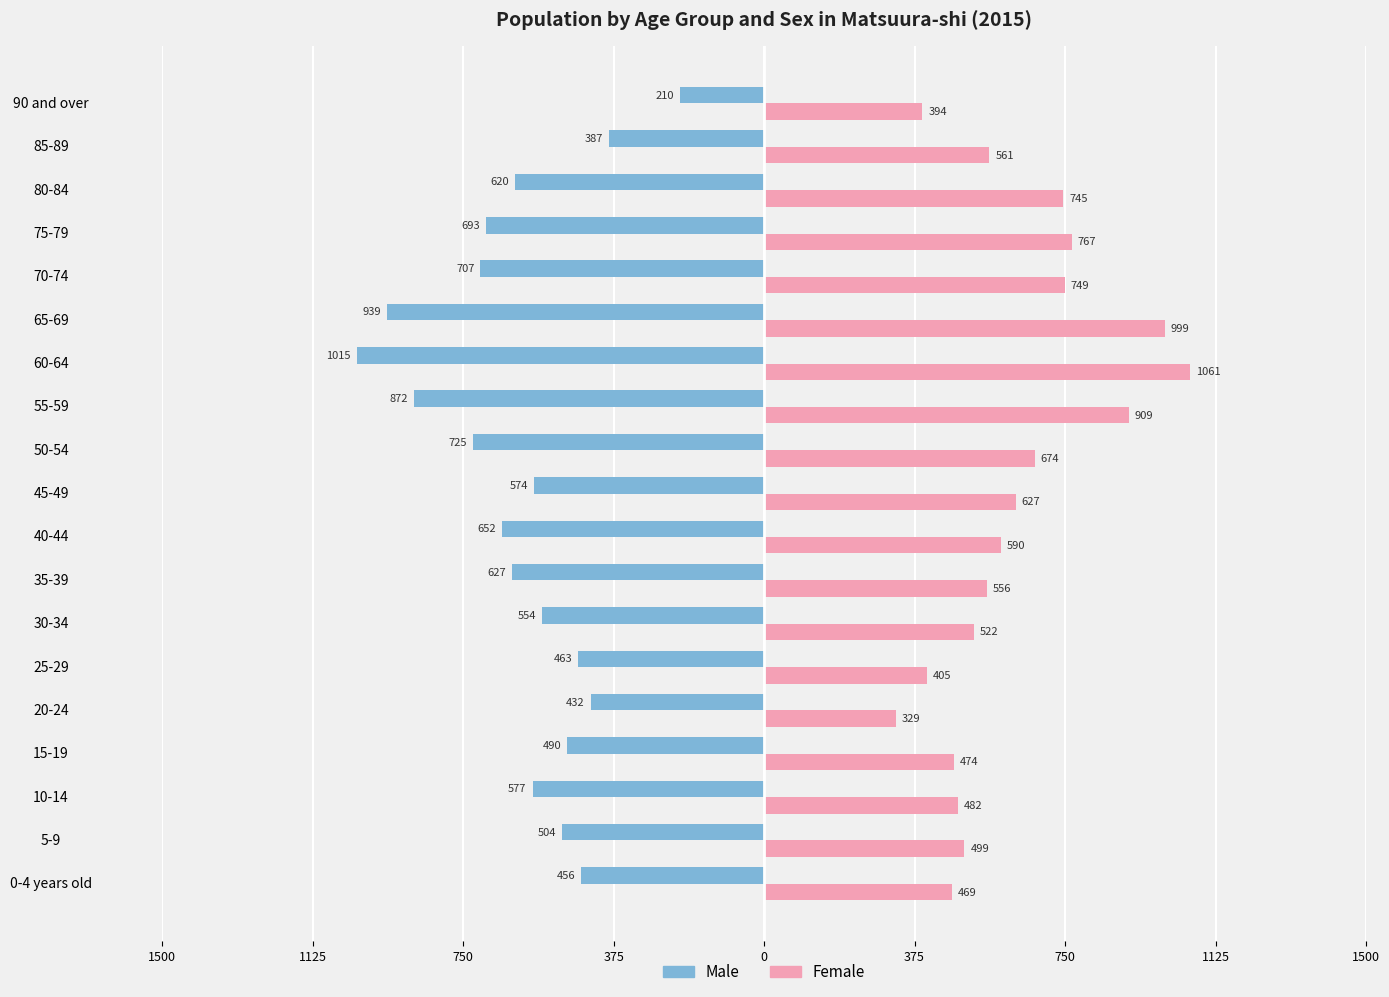

What is the greatest value displayed?

1061